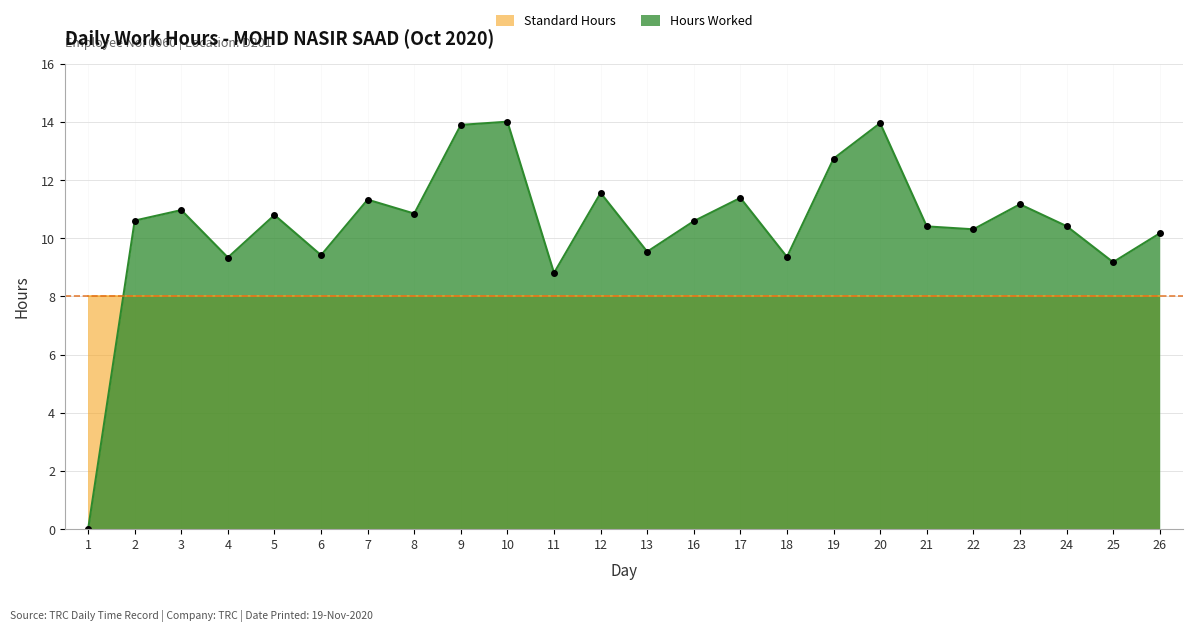

What is the sum of the values at 25 and 2?

19.8